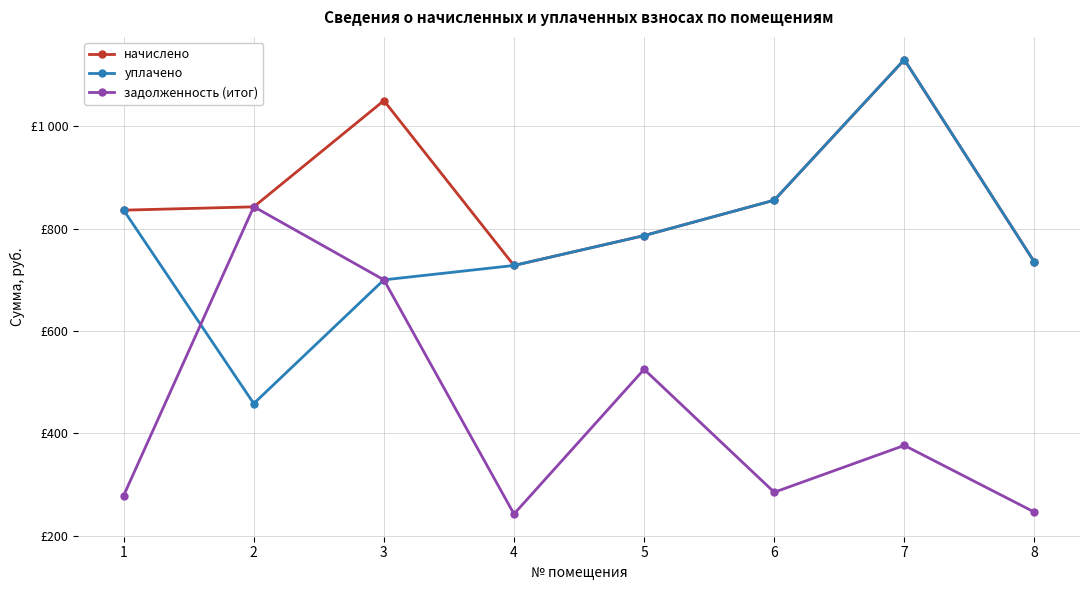

What is the total value across all series at 6?

1995.8